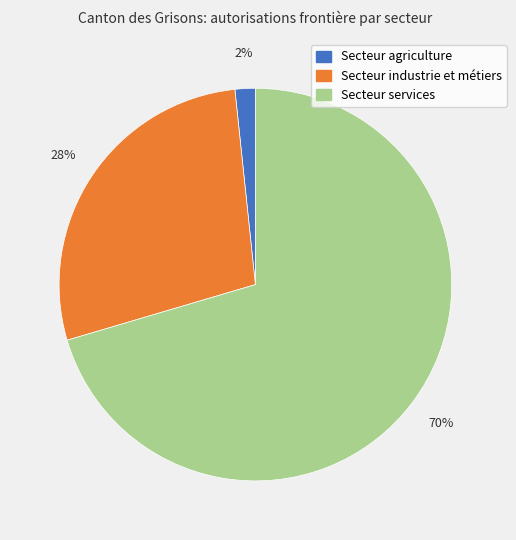

Is there any slice that represents more than half of the pie?

Yes